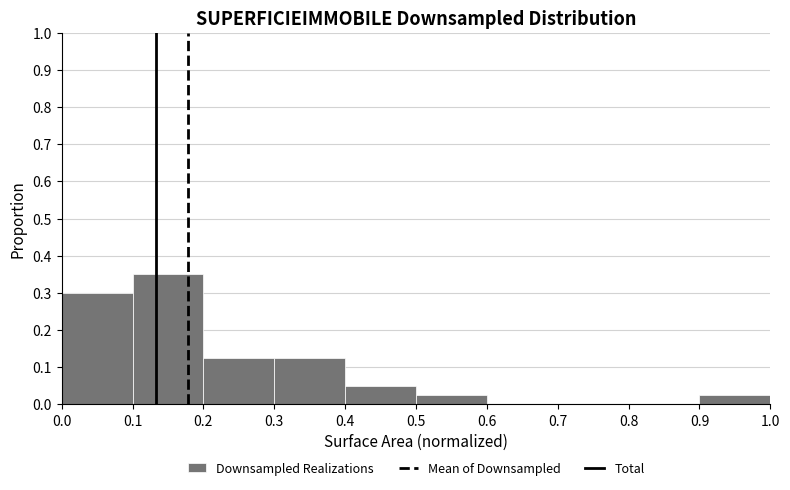

Which range on the x-axis has the tallest bar?

0.1 to 0.2